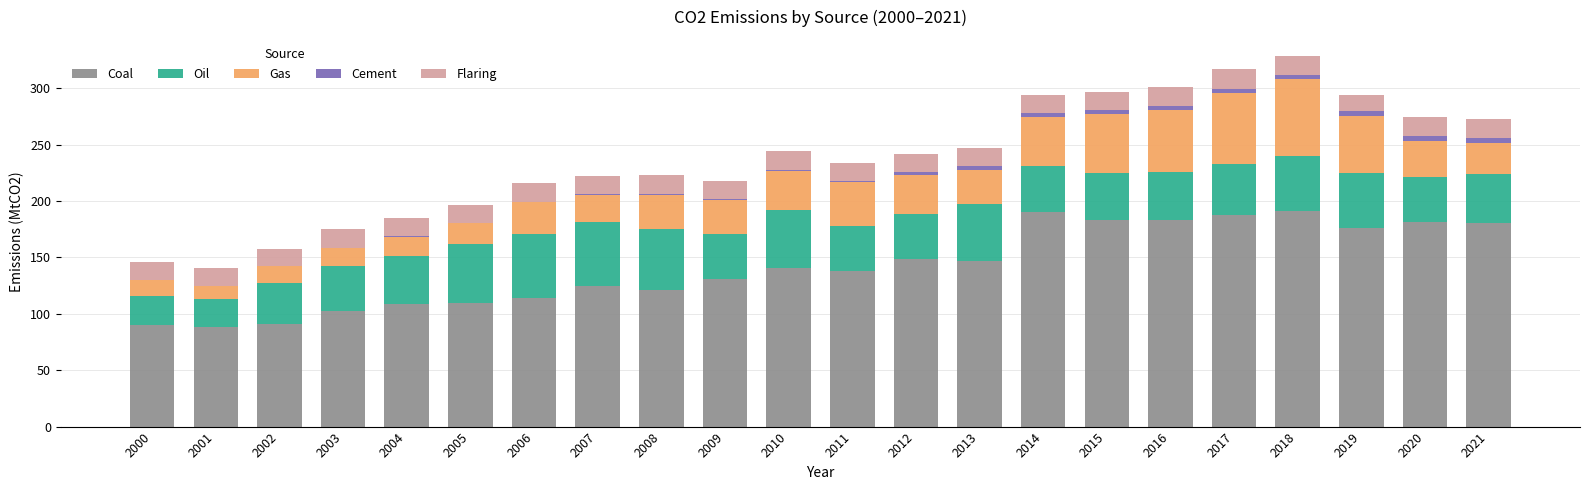

The value of Coal at 2008 is 121.4. True or false?

True